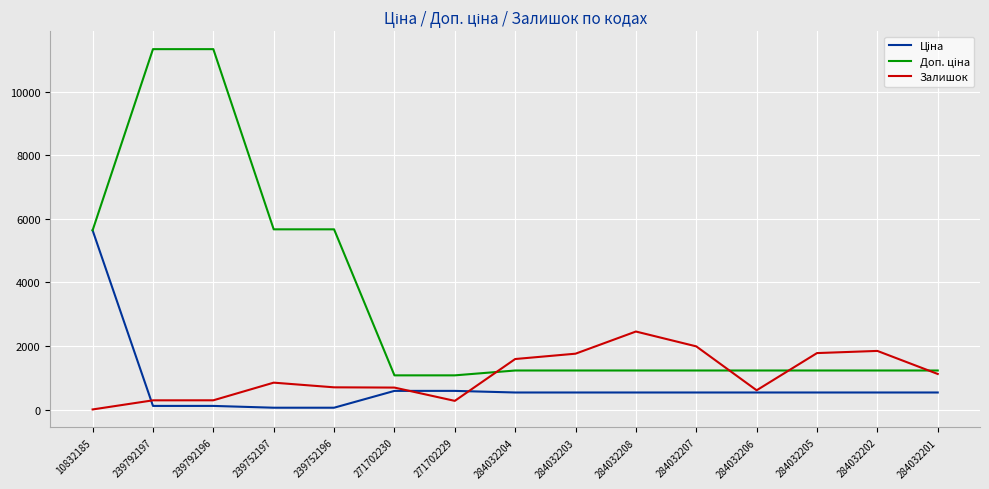

What is the spread (max minus min) of values at 284032204?

1052.6